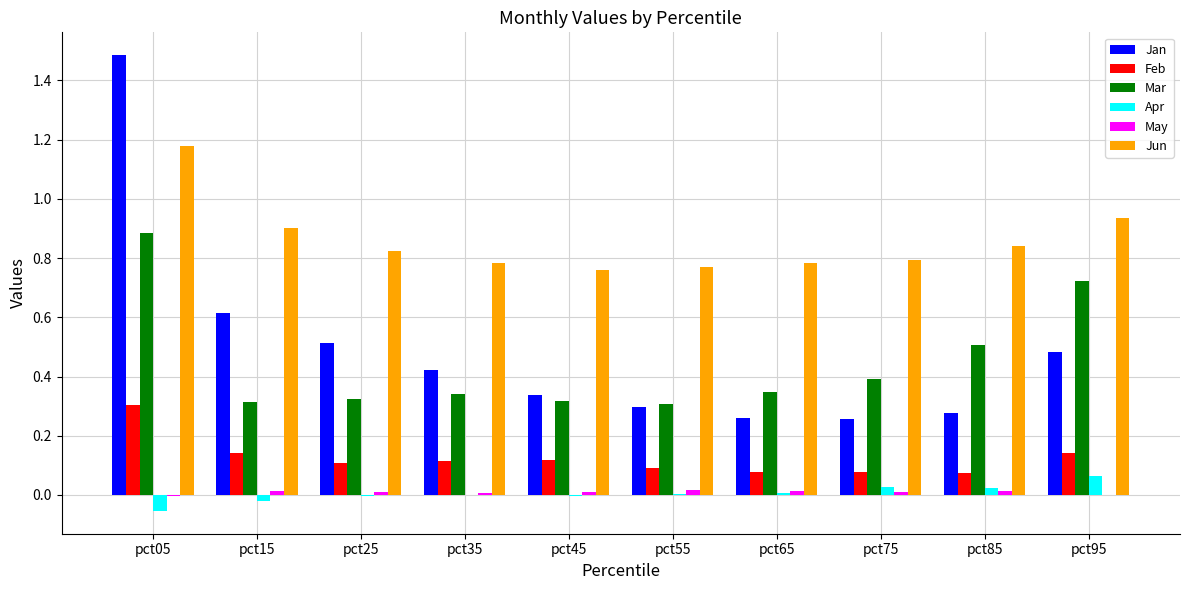

Is it true that Mar equals 1.4 at pct05?

False